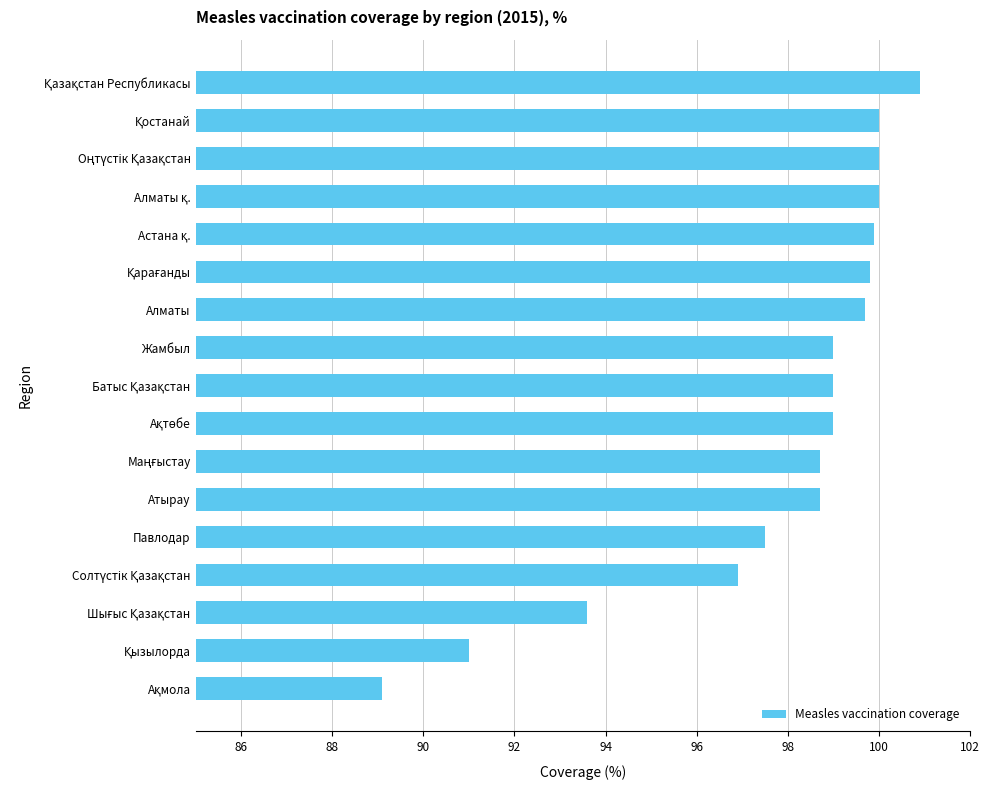

What is the minimum value shown in the chart?

89.1